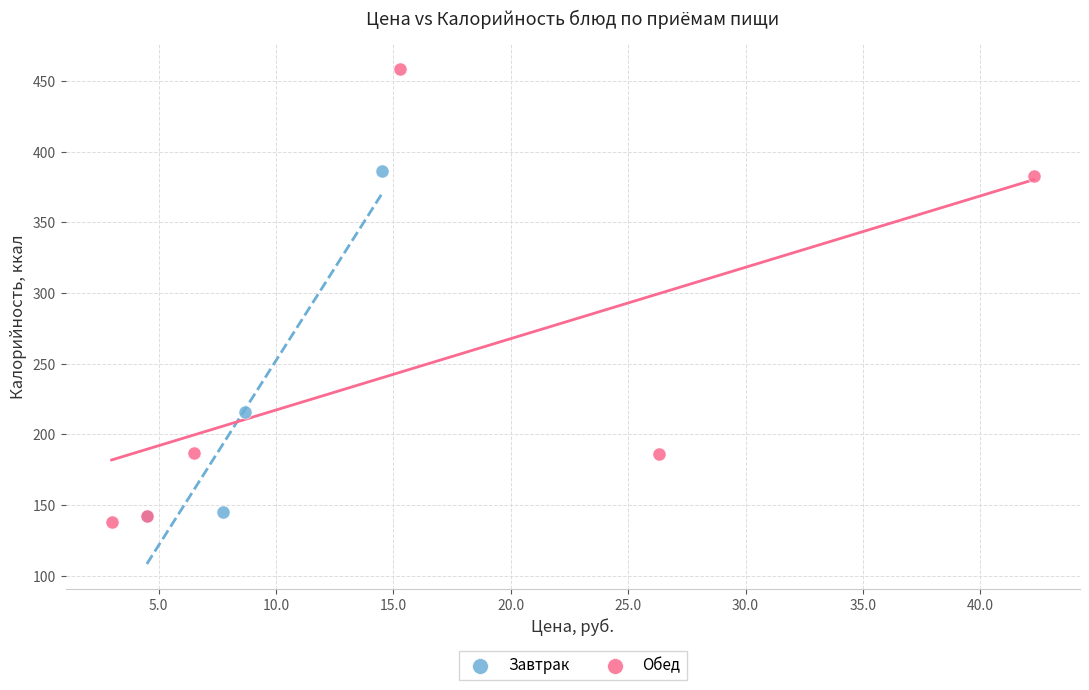

Which series has the widest spread of Y values?

Обед